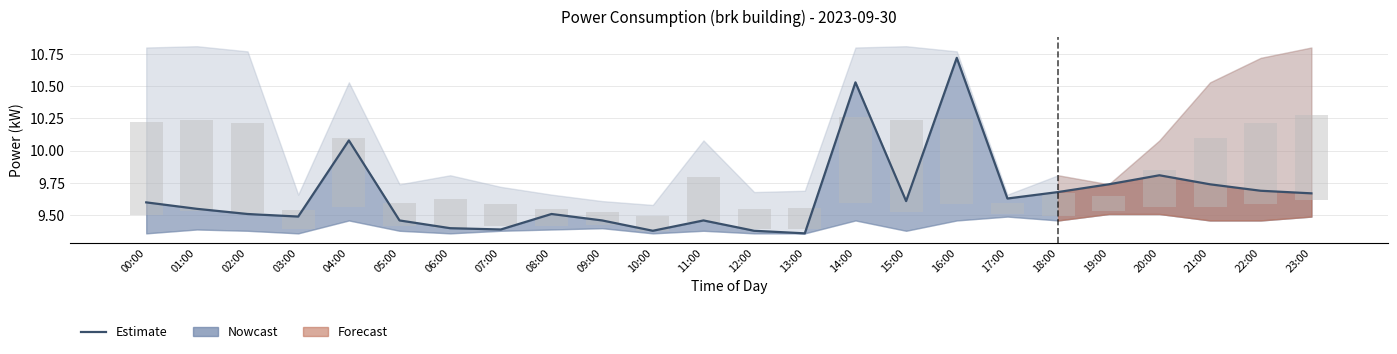

Reading left to right, extract all data points from this chart.

9.6	9.6	9.5	9.5	10.1	9.5	9.4	9.4	9.5	9.5	9.4	9.5	9.4	9.4	10.5	9.6	10.7	9.6	9.7	9.7	9.8	9.7	9.7	9.7